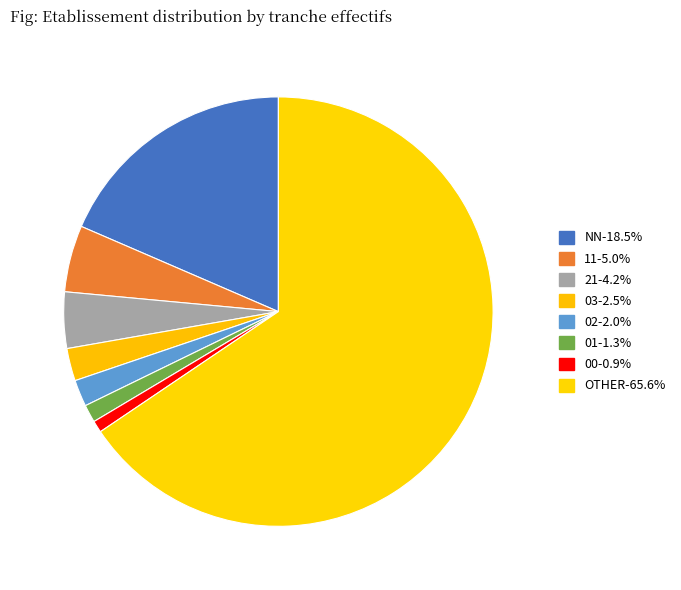

True or false: 03 accounts for 1% of the total.

False